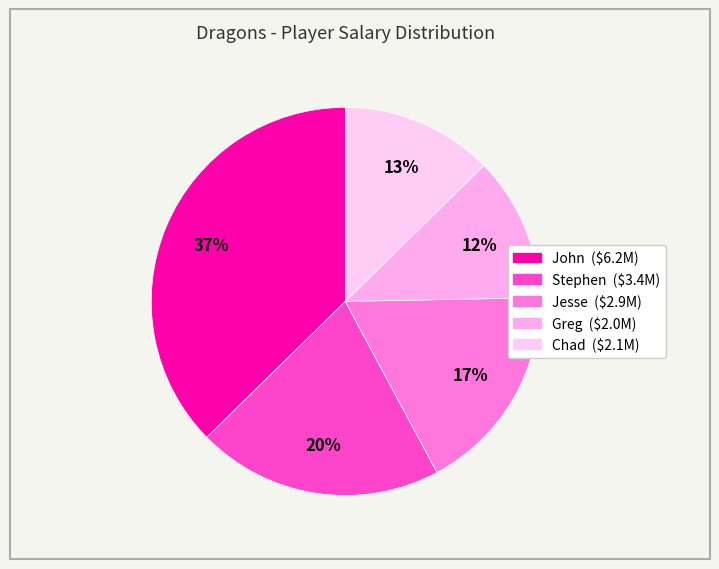

True or false: Greg accounts for 18% of the total.

False